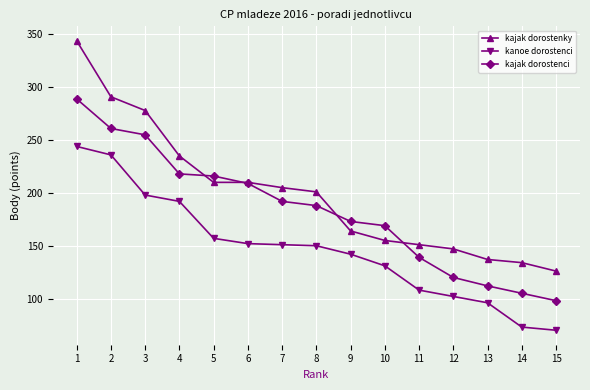

Which series has the widest spread of values?

kajak dorostenky